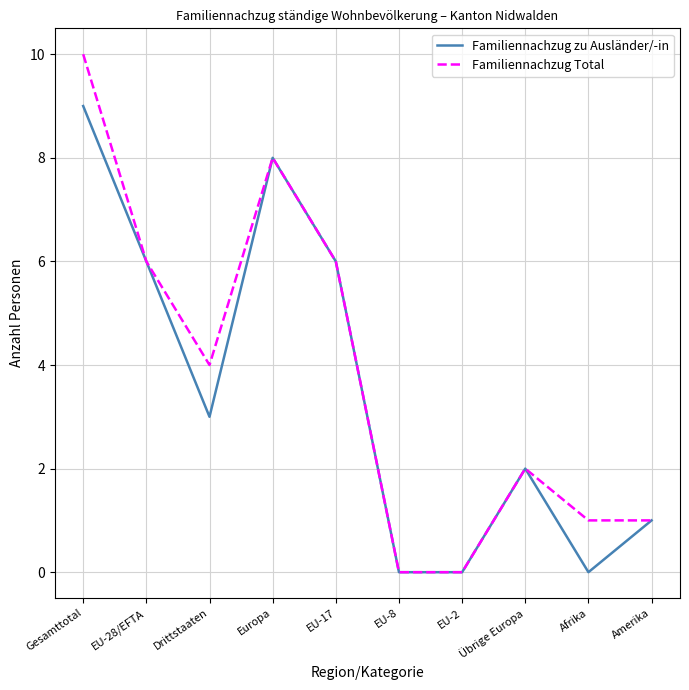

Which series has the widest spread of values?

Familiennachzug Total